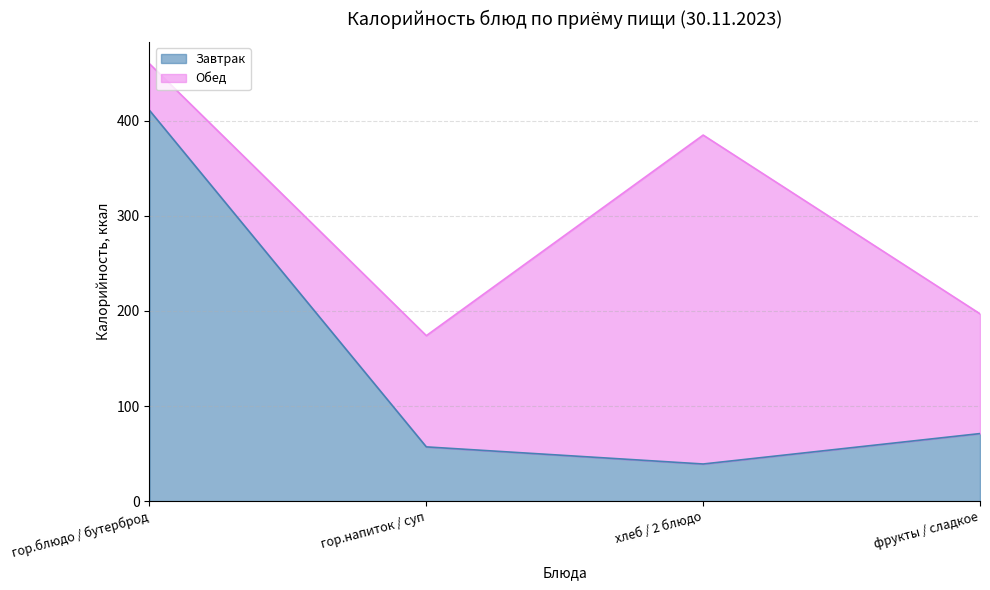

How many lines are shown in the chart?

2